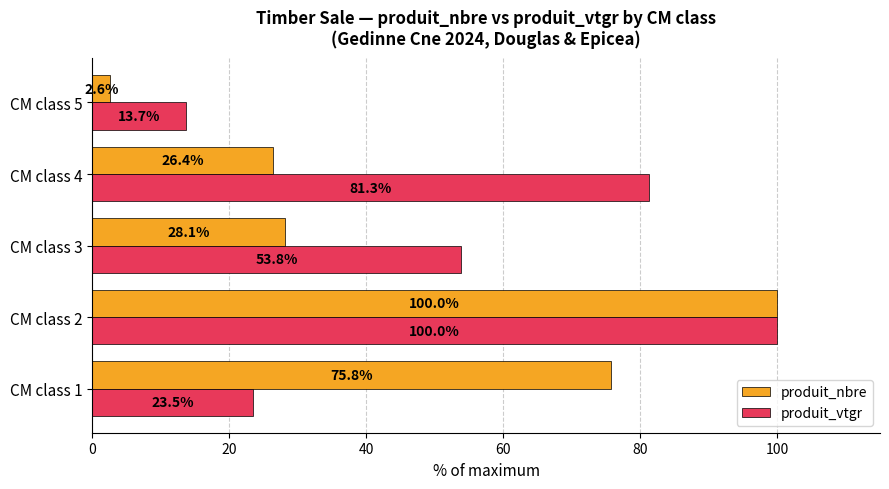

Which series has the largest range (max minus min)?

produit_nbre